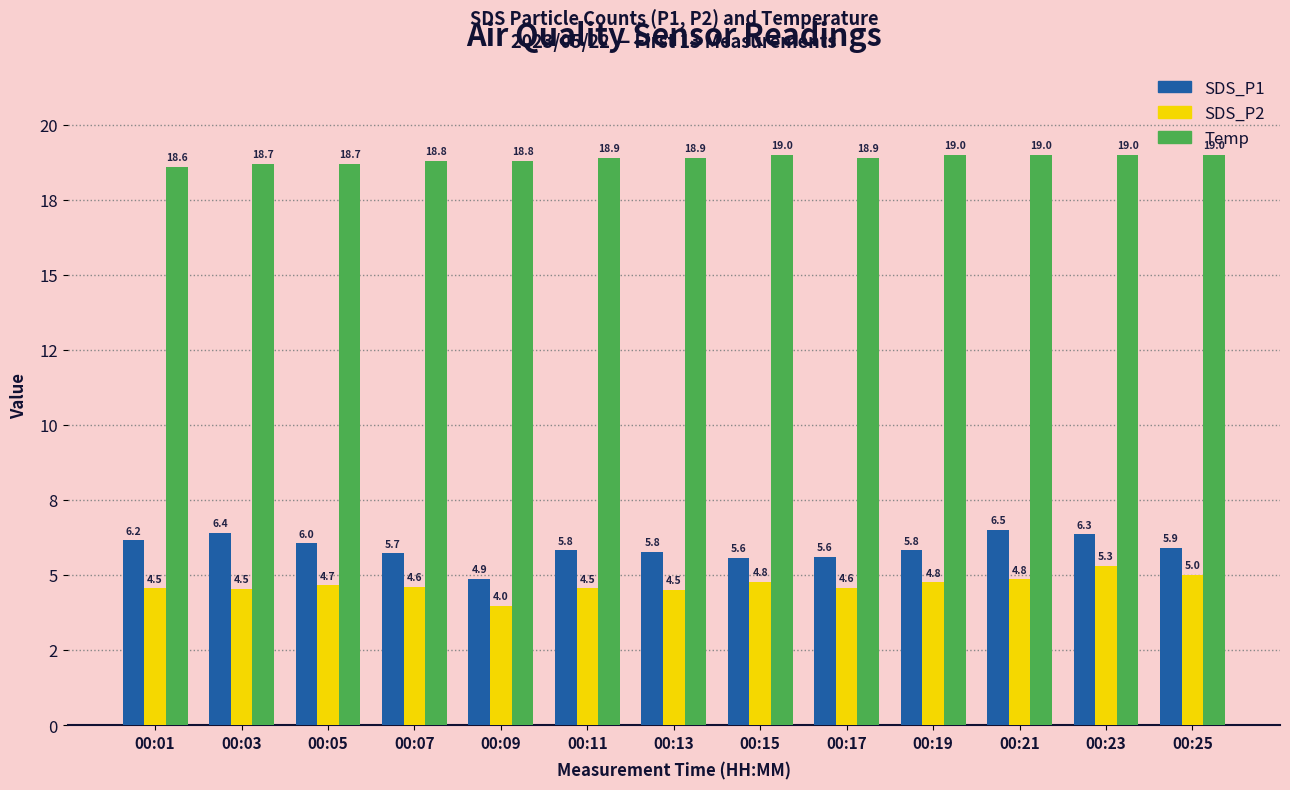

Which series has the largest total across all categories?

Temp